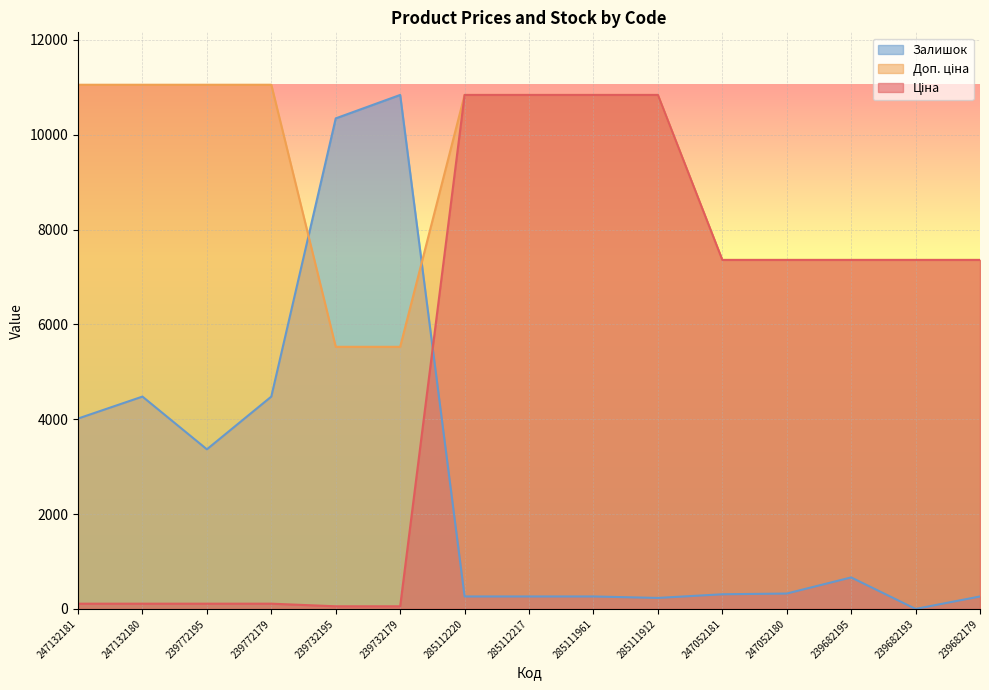

The Ціна series shows 148.1 at 247132180. True or false?

False